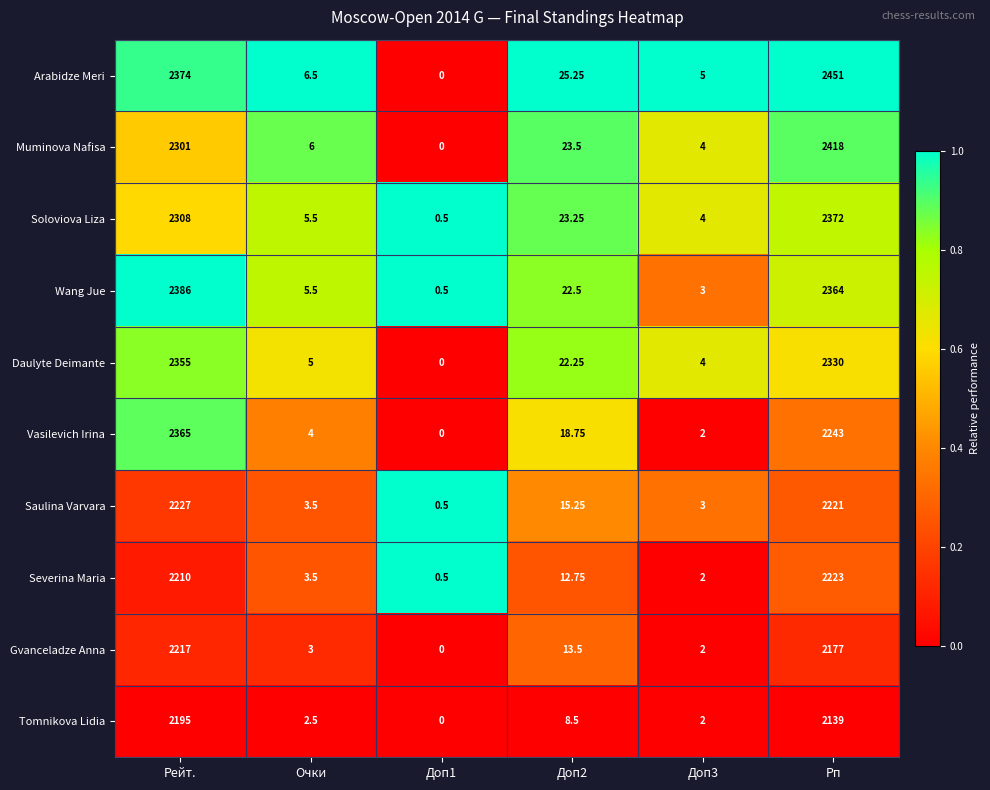

Rank the series by their maximum value, from highest to lowest.

Arabidze Meri, Muminova Nafisa, Wang Jue, Soloviova Liza, Vasilevich Irina, Daulyte Deimante, Saulina Varvara, Severina Maria, Gvanceladze Anna, Tomnikova Lidia